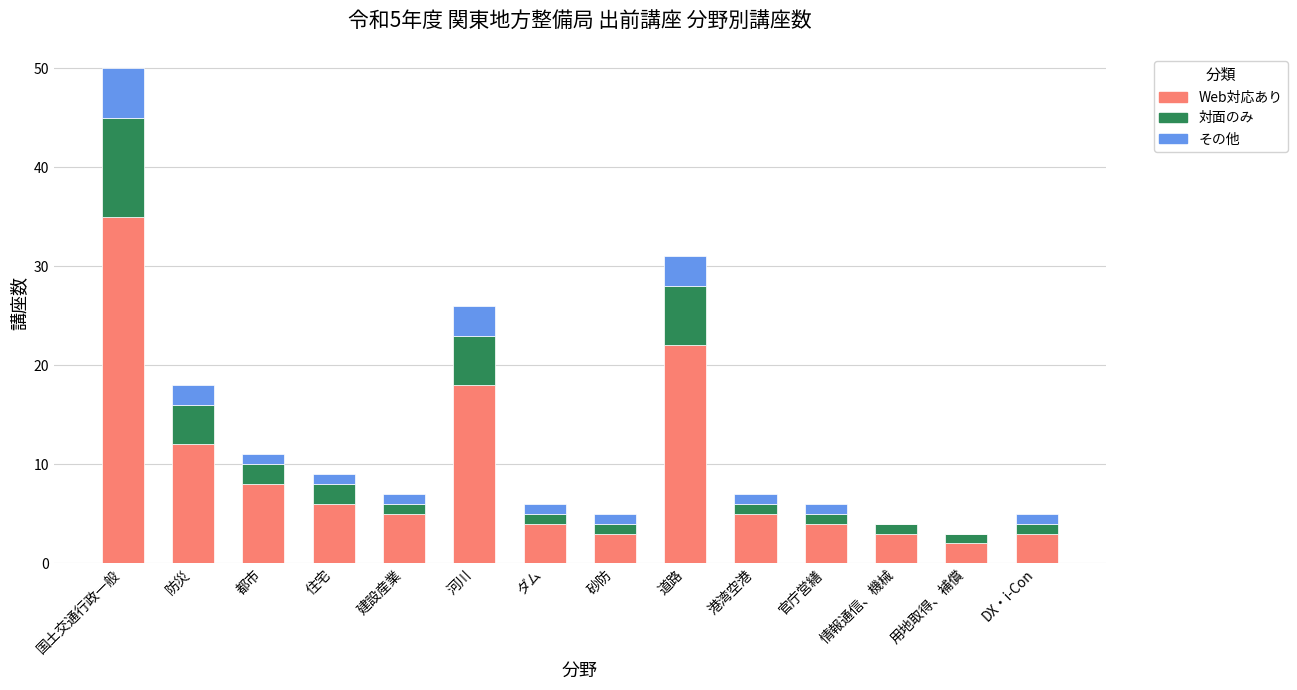

What value does the Web対応あり series have at 道路, to the nearest 10?

20